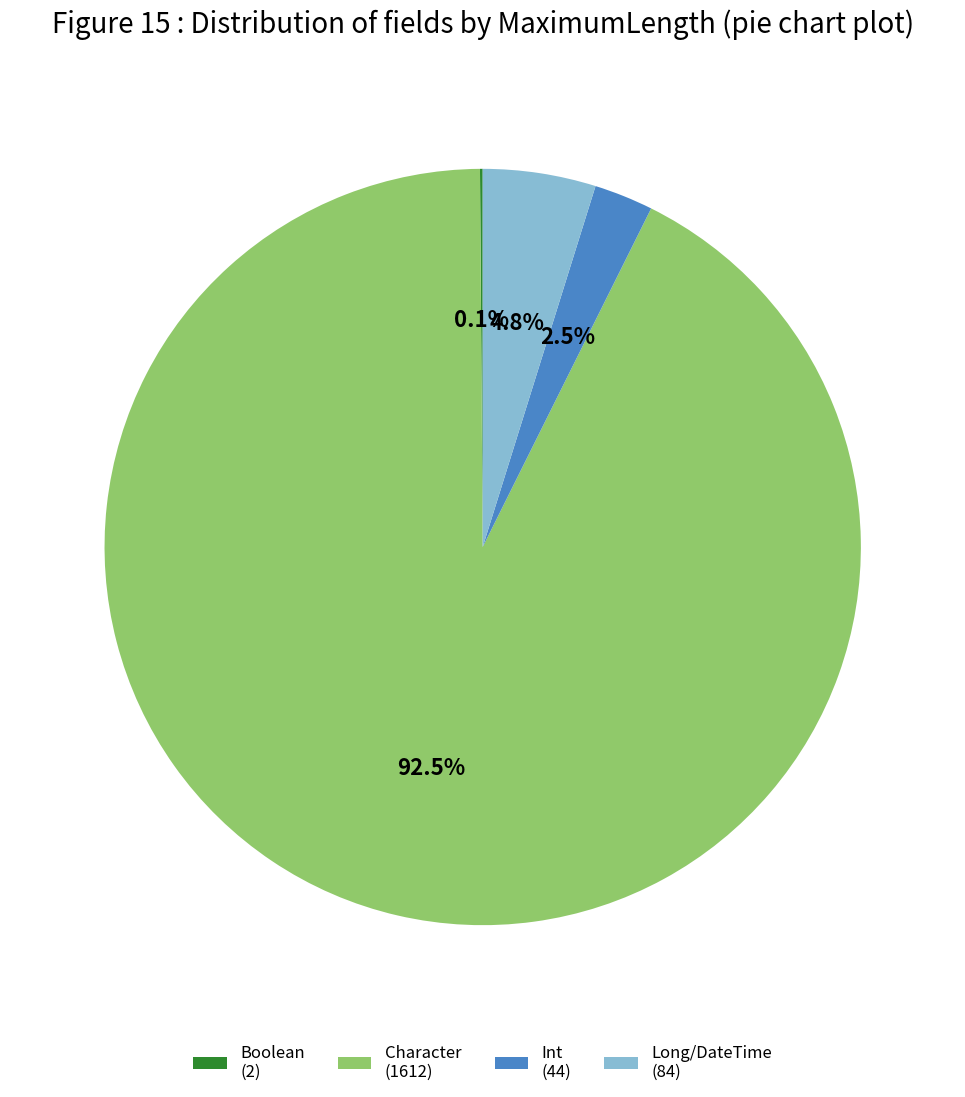

Combined, what portion of the pie is Int (44) and Long/DateTime (84)?

7.3%